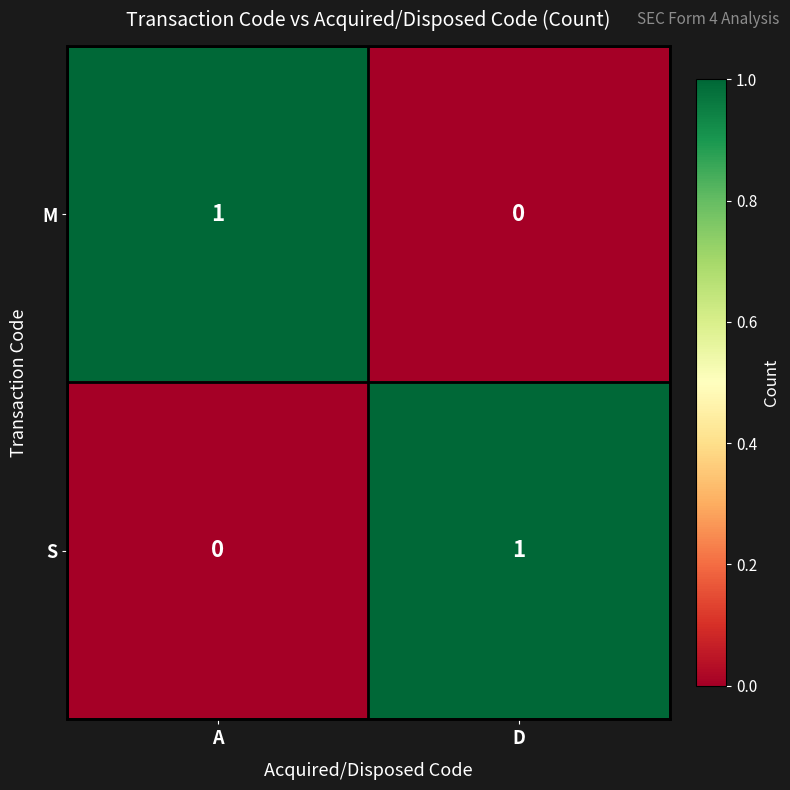

What is the spread (max minus min) of values at D?

1